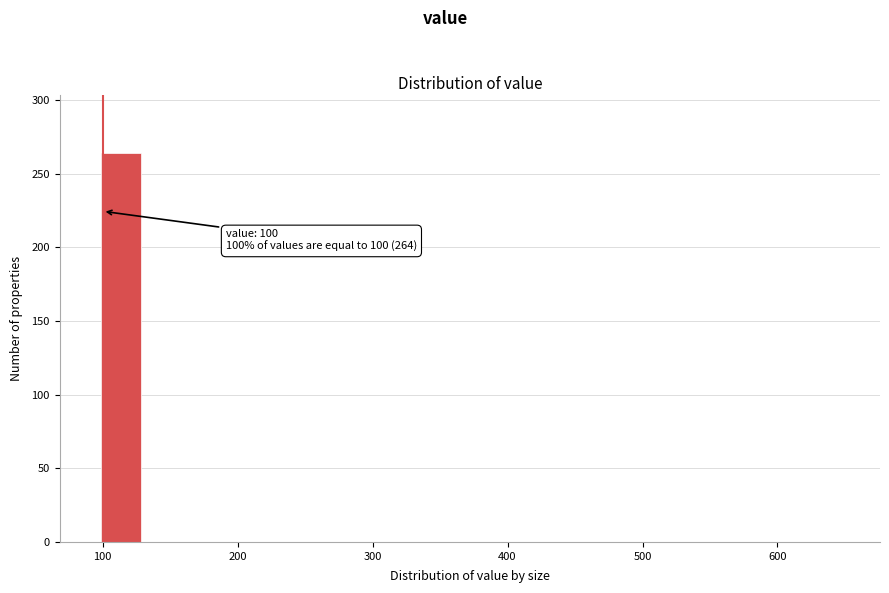

Read against the x-axis, roughly where is the centre of the tallest bar?

110